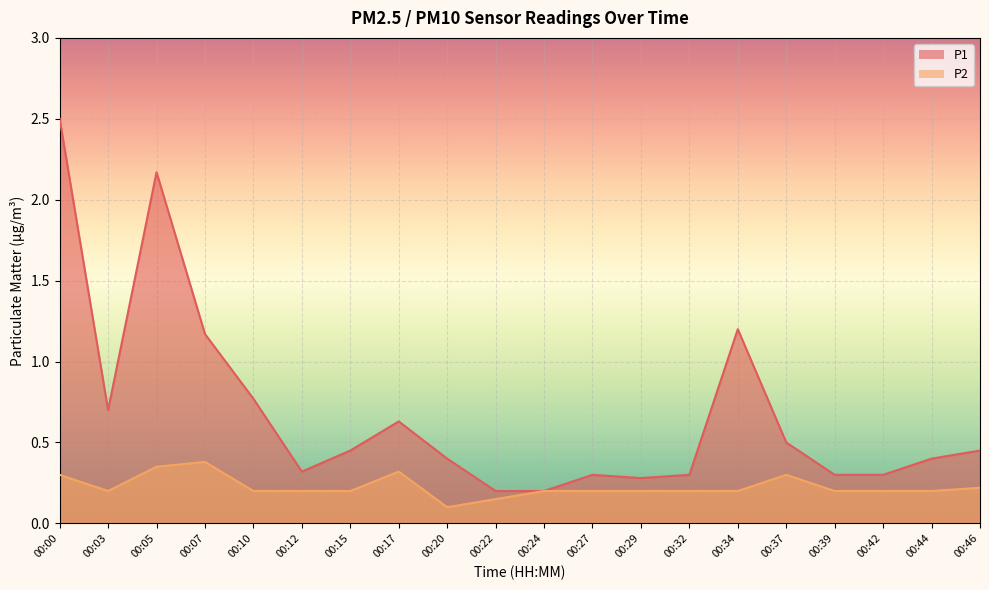

The value of P1 at 00:39 is 0.4. True or false?

False